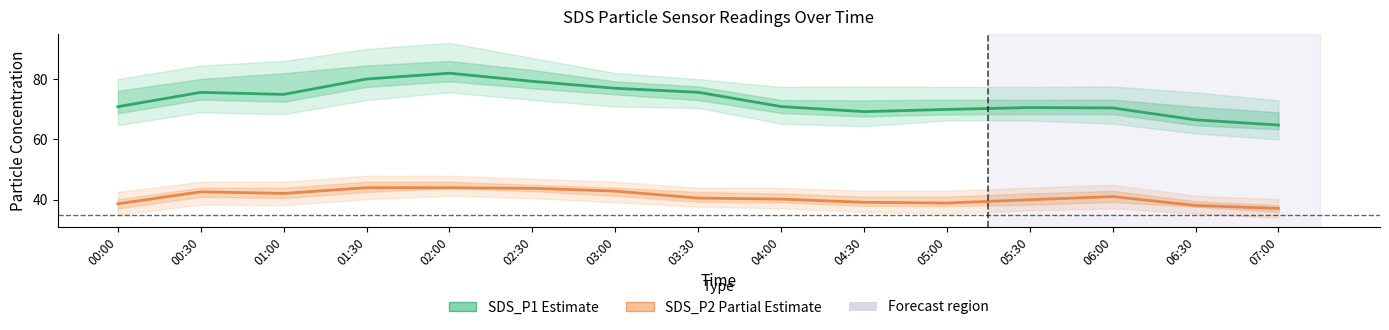

Which category has the lowest value in the SDS_P2 (Partial Estimate) series?

07:00